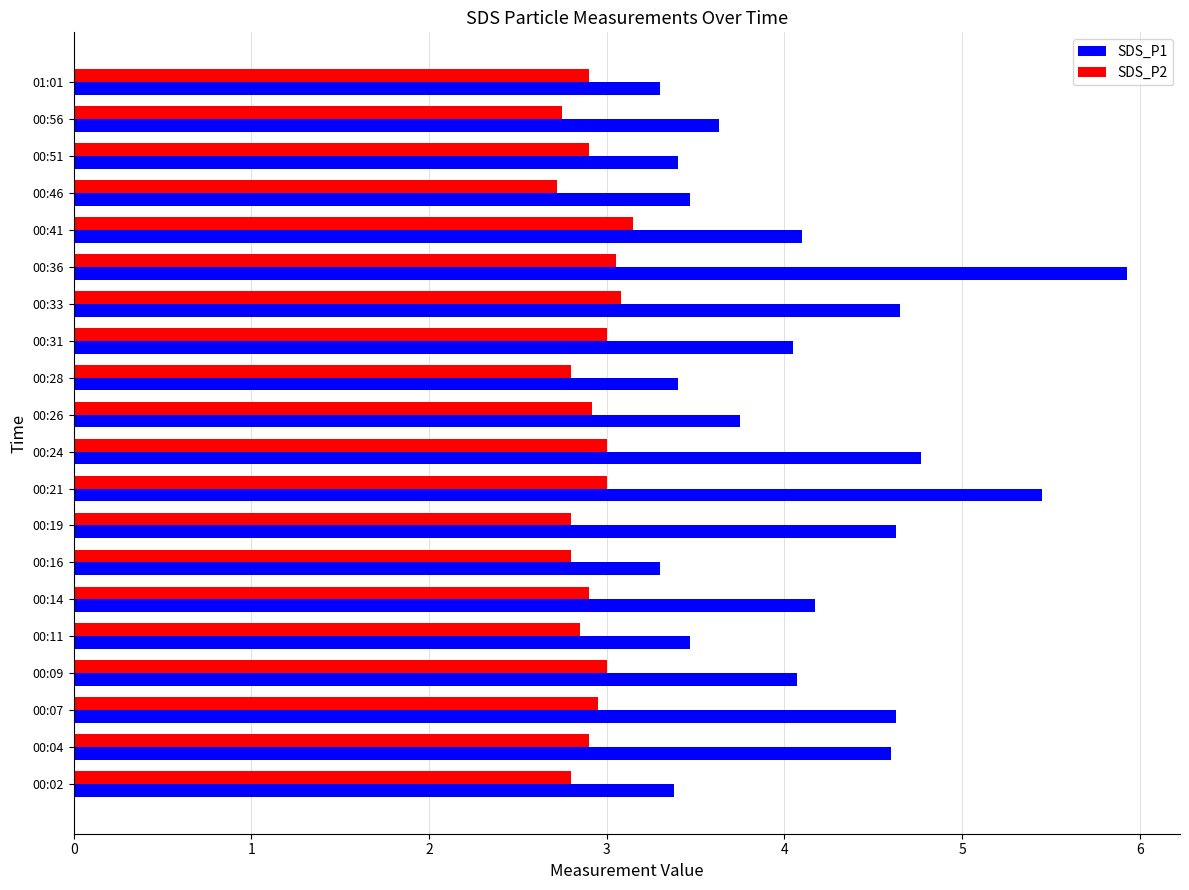

At which category does the chart reach its peak across all series?

00:36